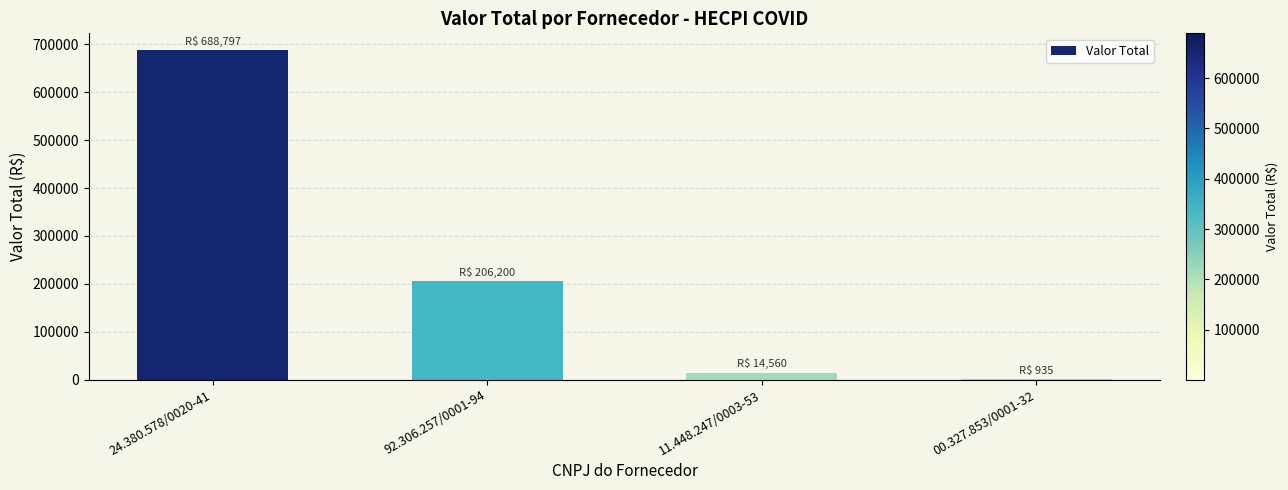

What is the average value?

227623.1